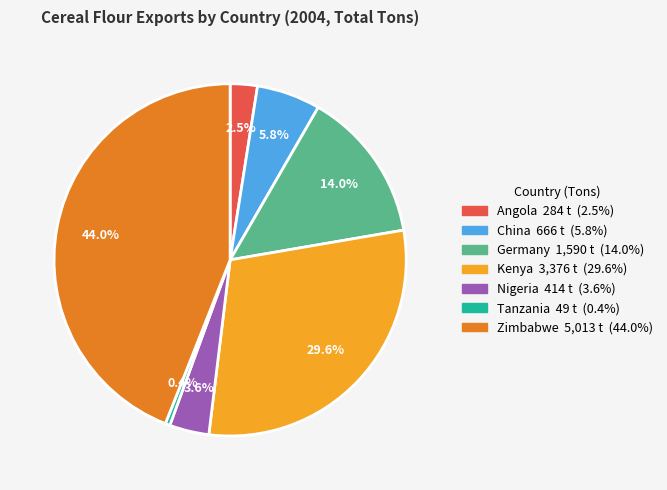

What percentage is the Kenya slice, to the nearest percent?

30%